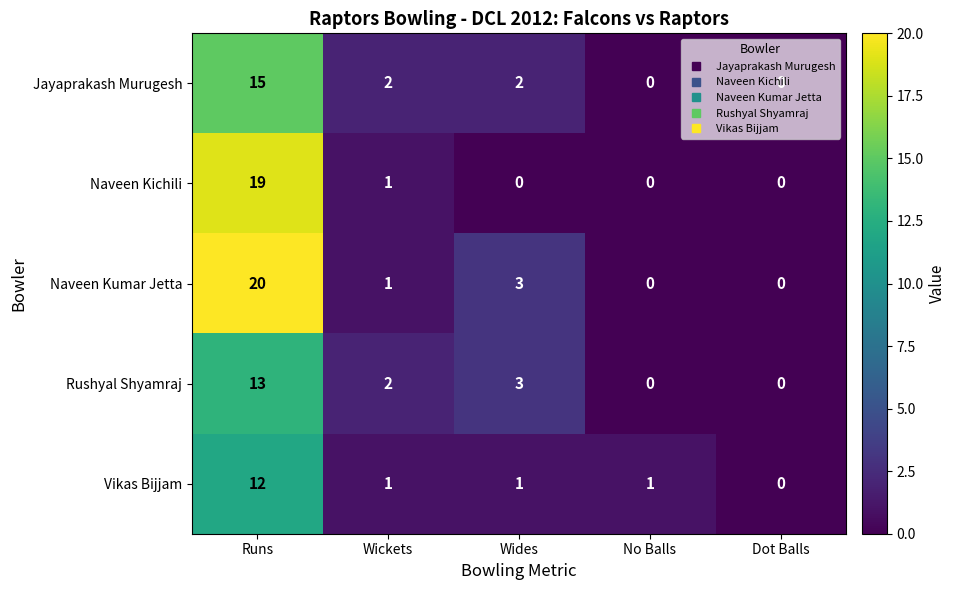

What is the total value across all series at Runs?

79